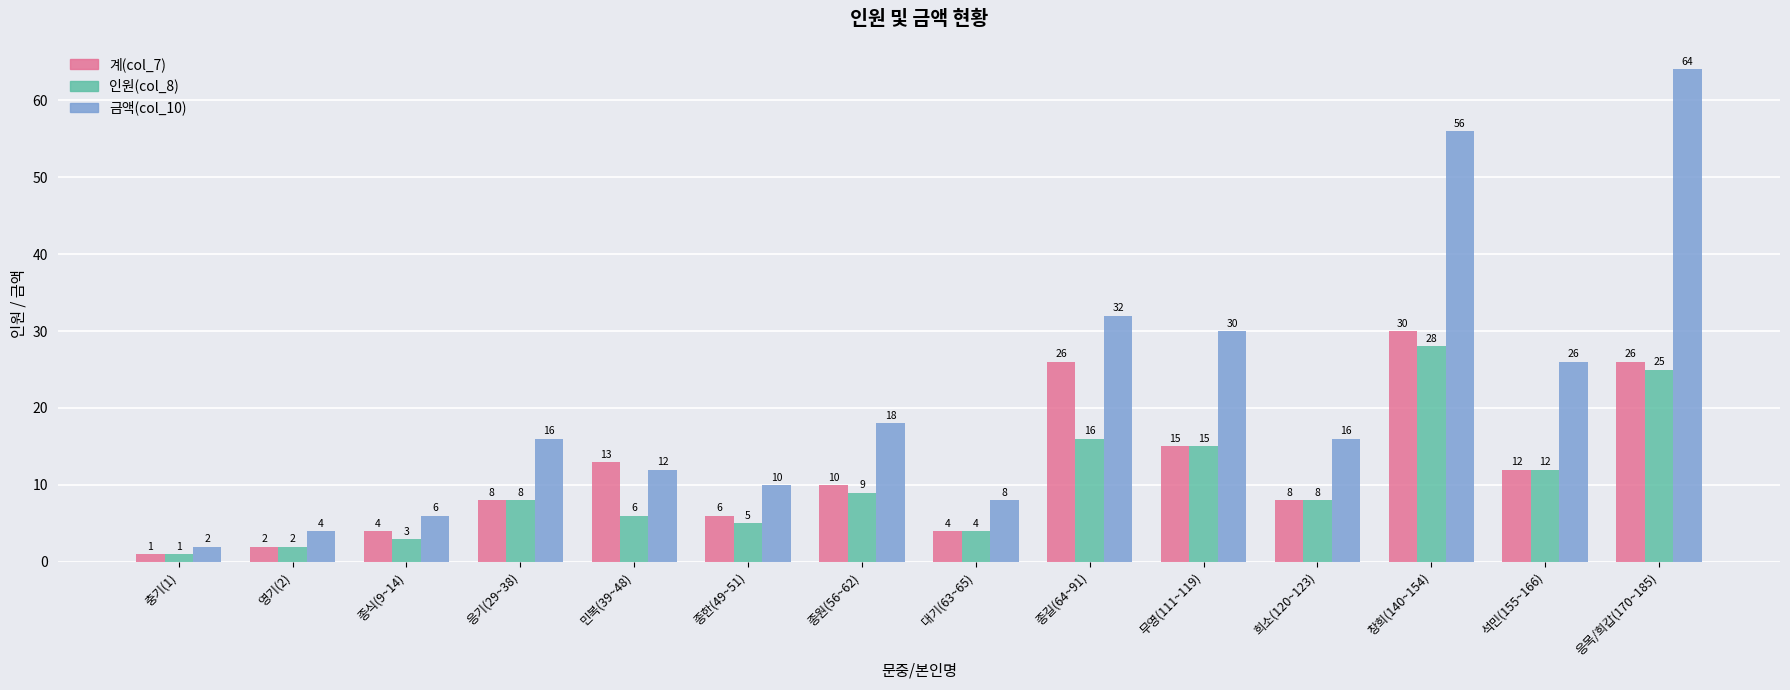

Which series has the widest spread of values?

금액(col_10)